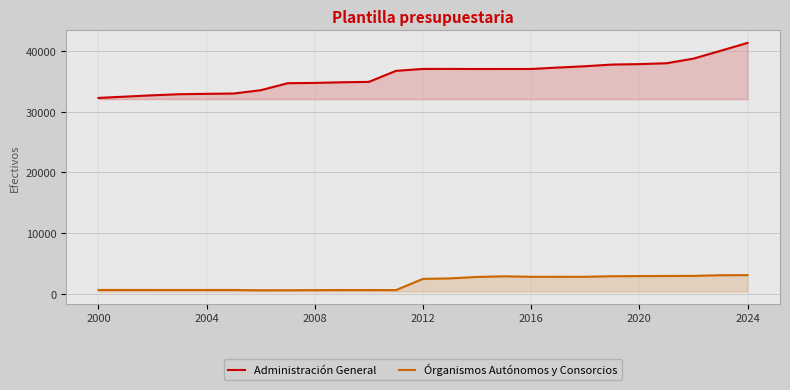

True or false: Administración General has a value of 32978 at 2004.

True